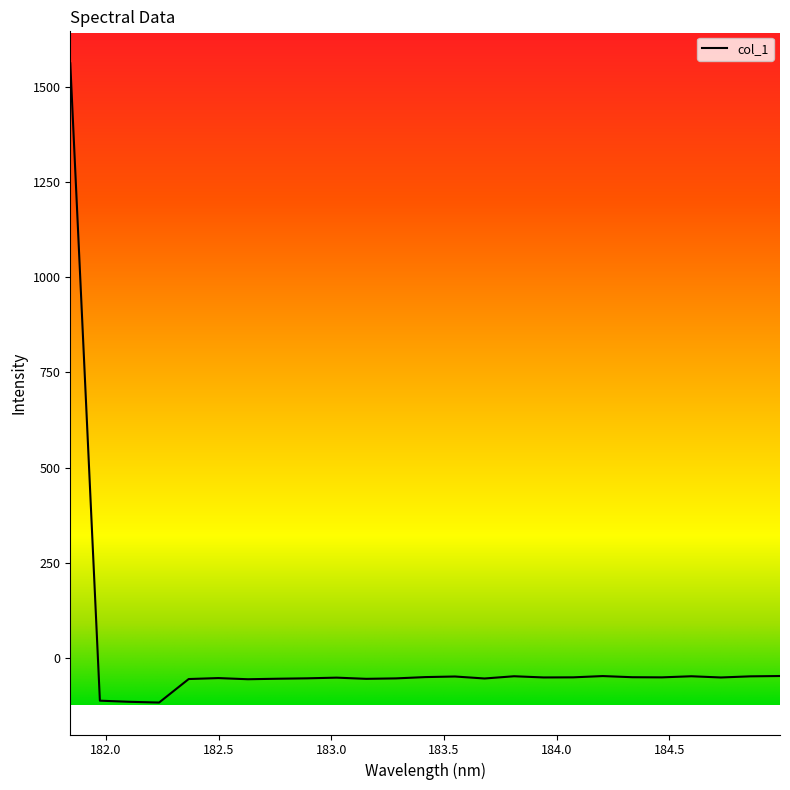

What is the minimum value shown in the chart?

-118.2